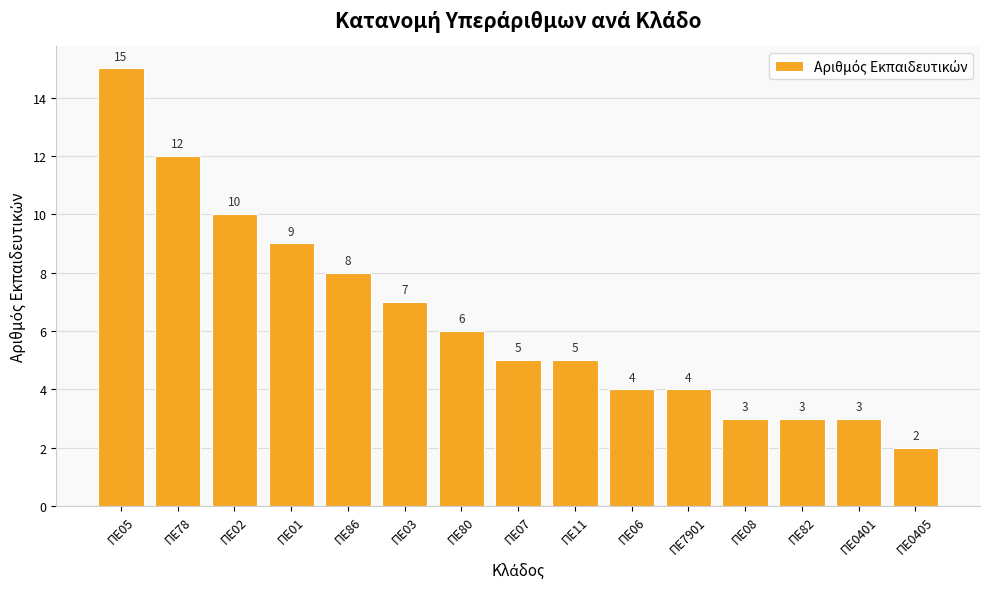

What is the value of the 3rd bar from the left?

10